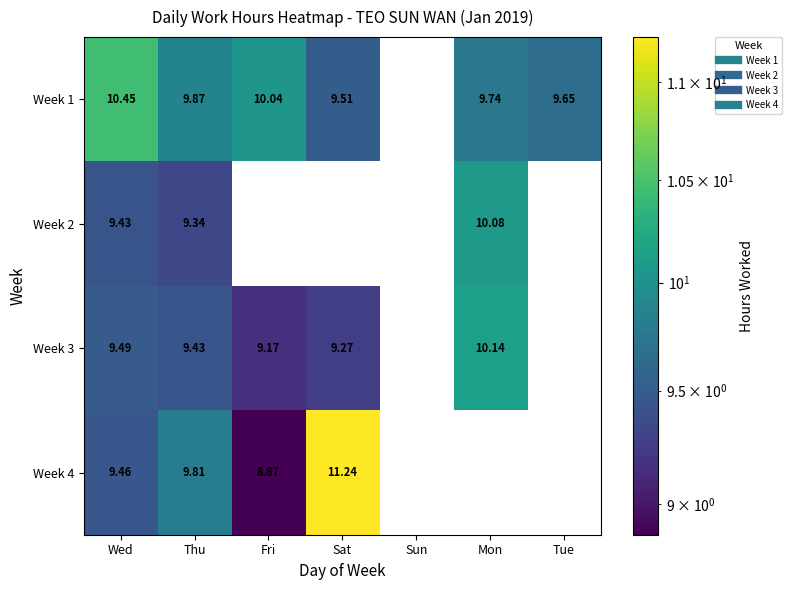

What is the difference between the highest and lowest values at Wed?

1.0